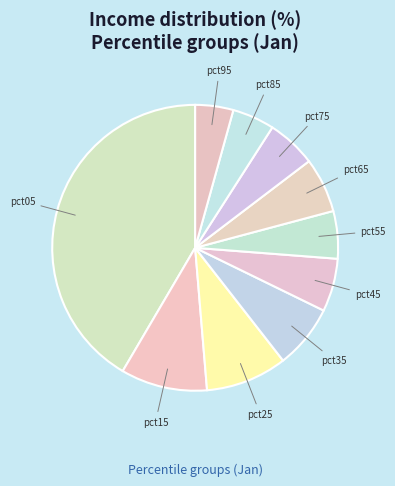

Which has a higher value, pct95 or pct55?

pct55